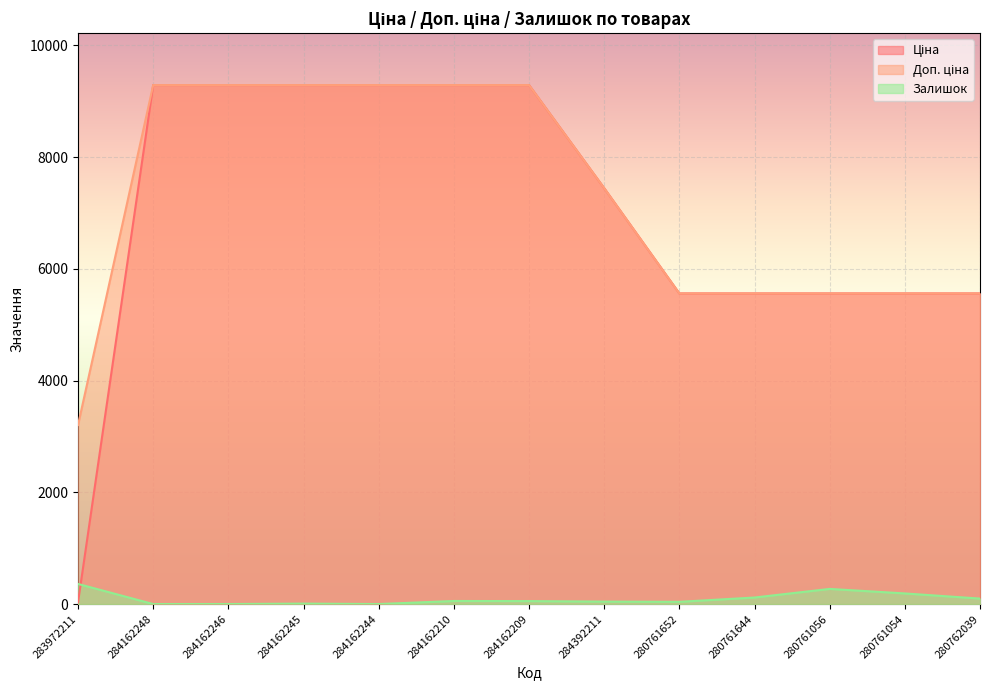

What is the total value across all series at 280761644?

11237.7